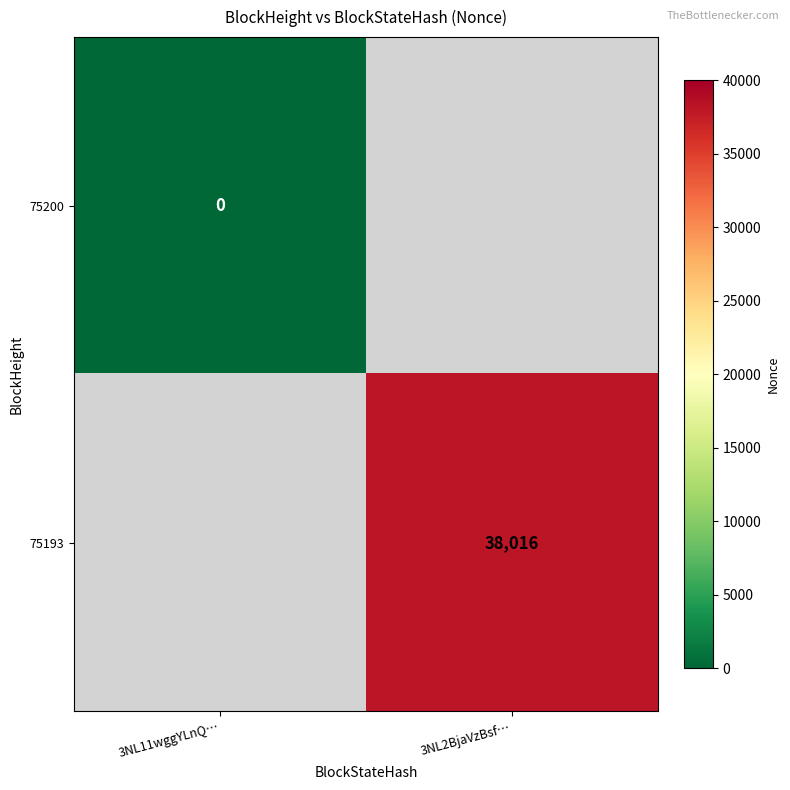

The 75193 series shows 51226 at 3NL2BjaVzBsf…. True or false?

False